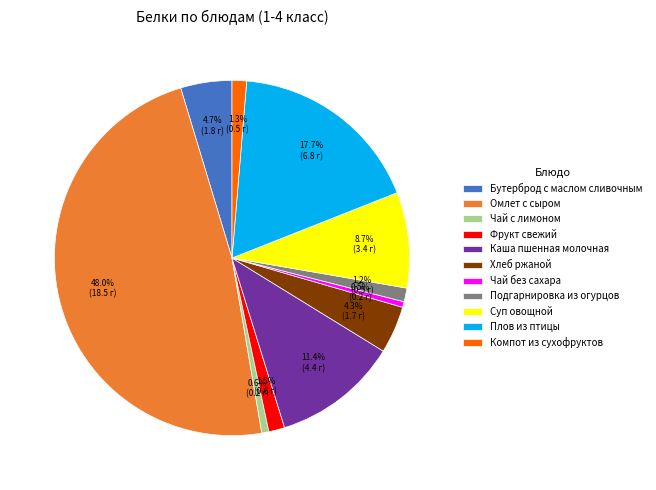

To the nearest percent, what is the difference between the Чай без сахара and Каша пшенная молочная slice percentages?

11%